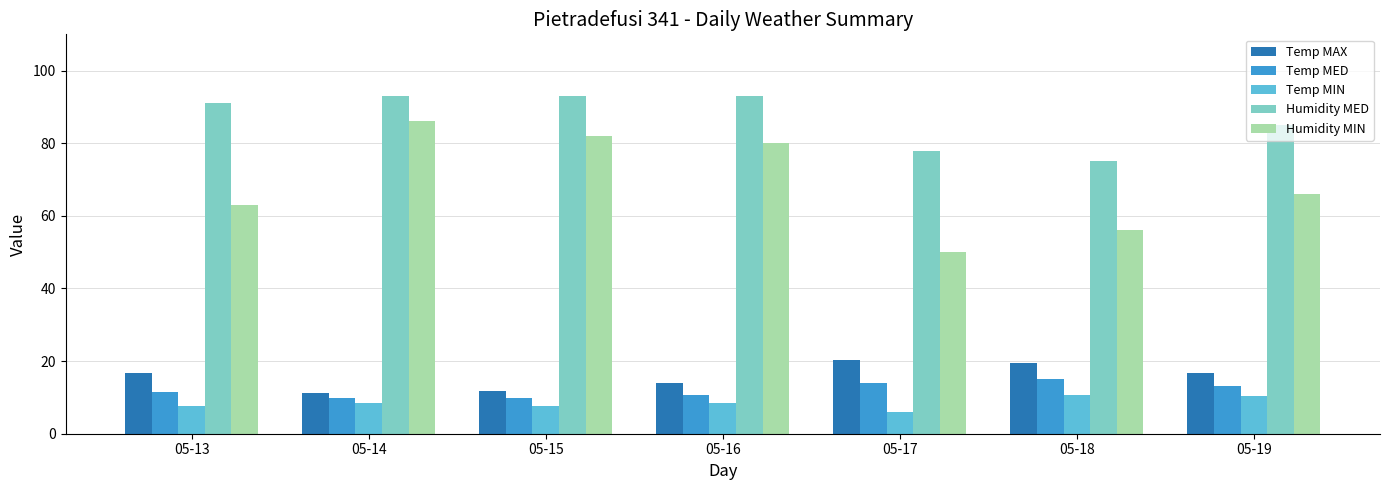

The Humidity MED series shows 24.4 at 05-15. True or false?

False